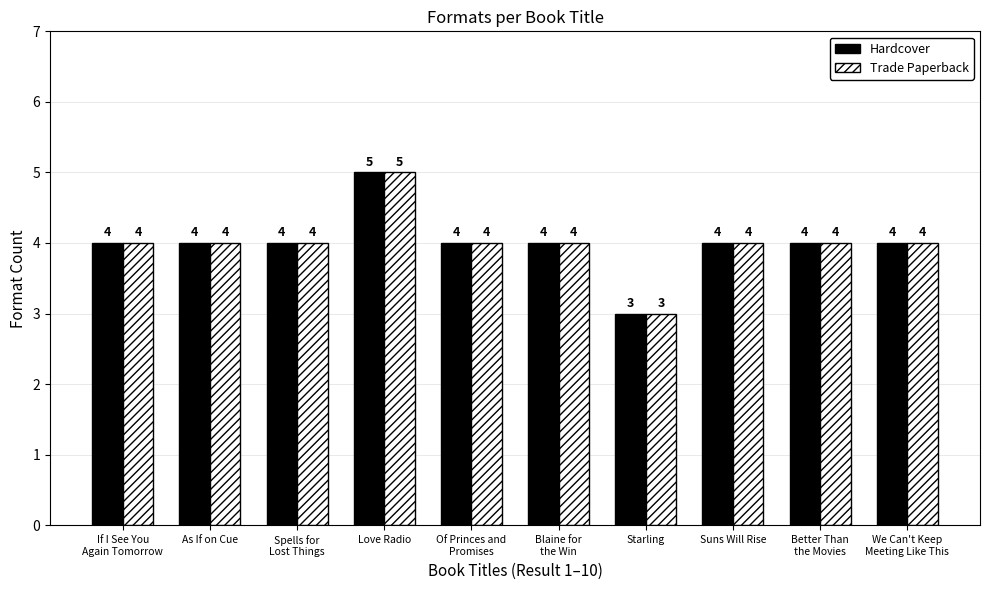

How many series are shown in this chart?

2